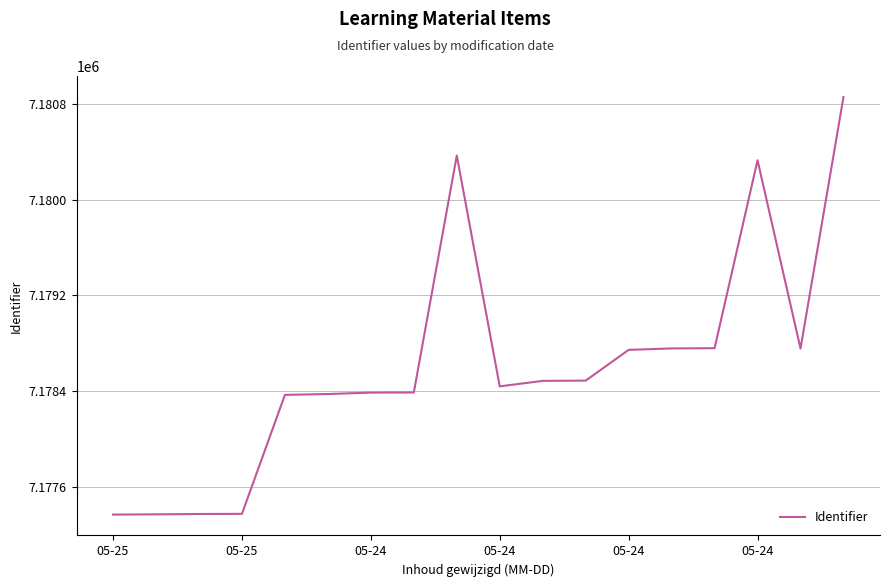

What is the minimum value shown in the chart?

7177368